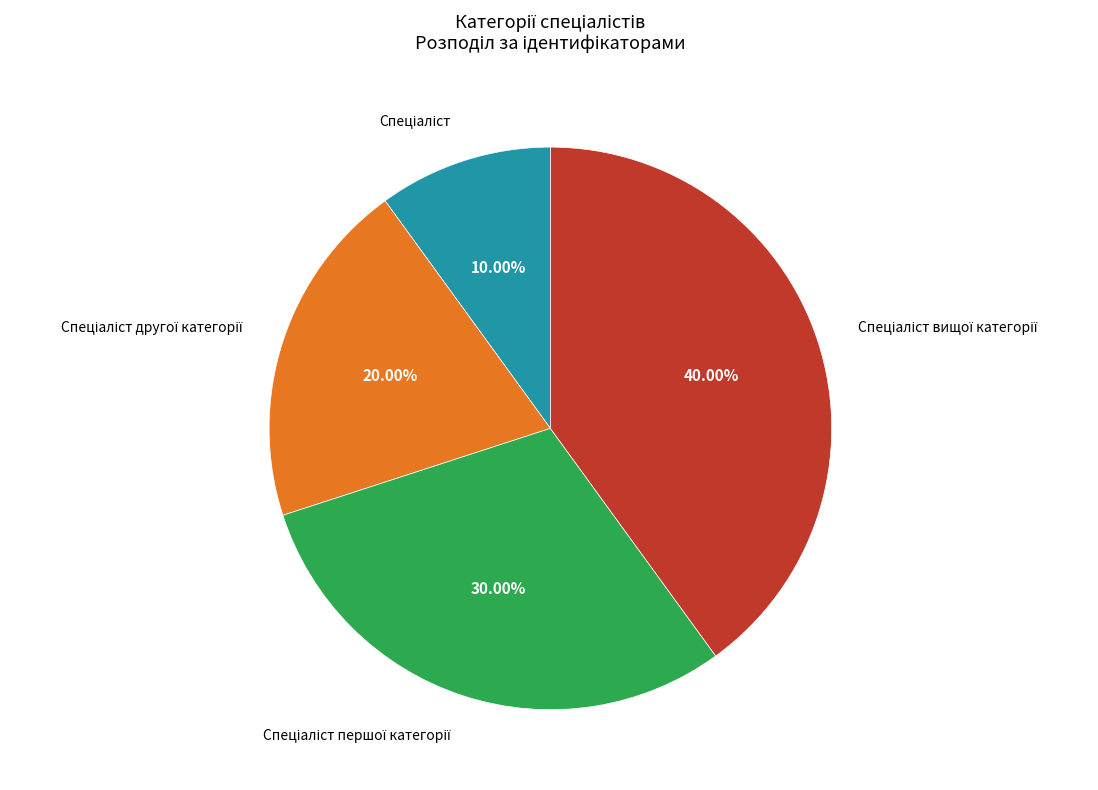

Is there a majority slice in this chart?

No